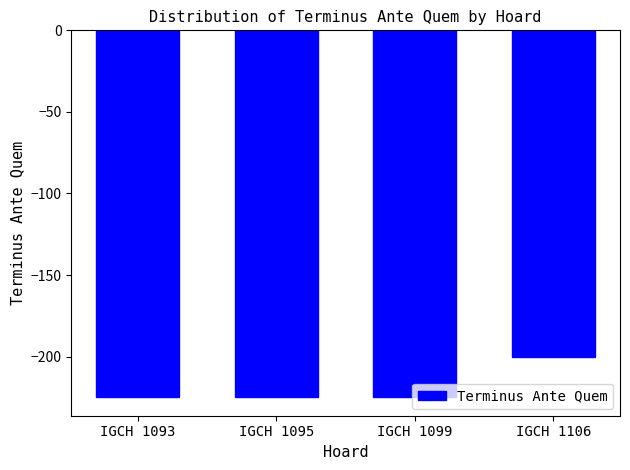

Read the value at IGCH 1106.

-200